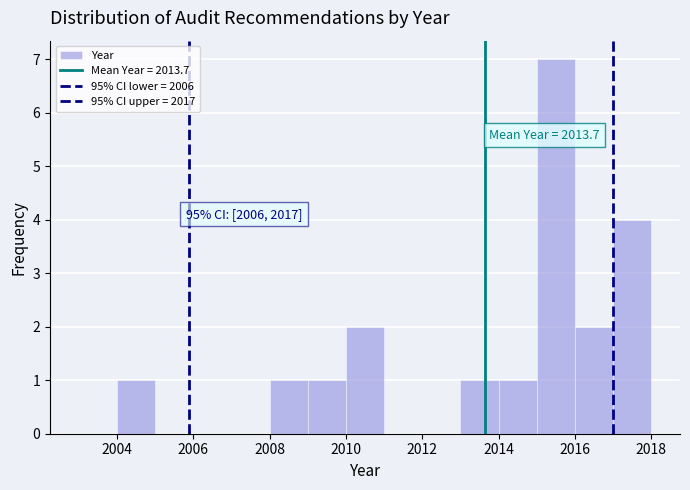

Over which range of the x-axis is the bar tallest?

2015 to 2016